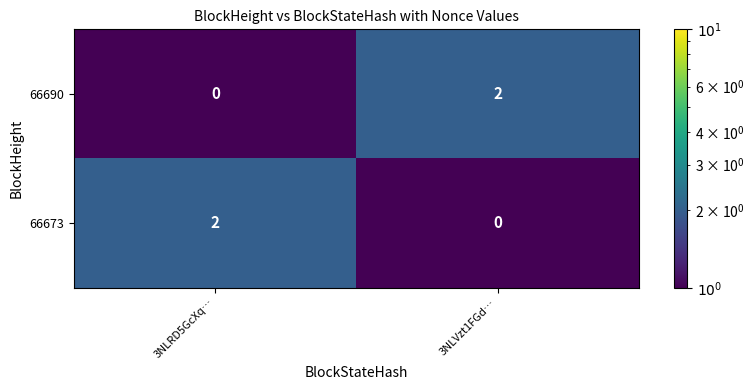

What is the smallest value displayed?

0